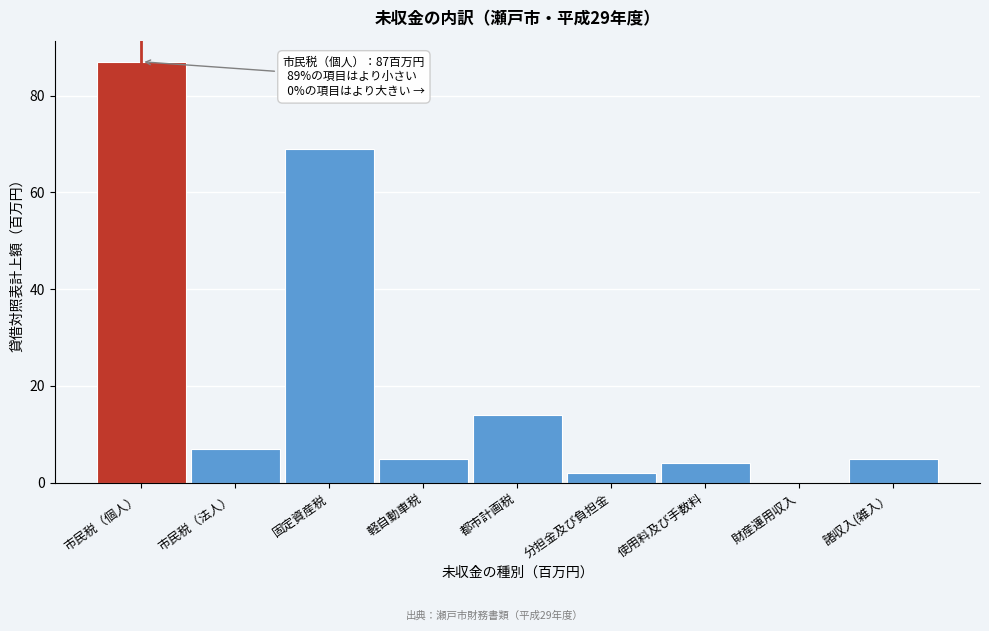

Reading right to left, transcribe all the data shown in this chart.

諸収入(雑入）=5	財産運用収入=0	使用料及び手数料=4	分担金及び負担金=2	都市計画税=14	軽自動車税=5	固定資産税=69	市民税（法人）=7	市民税（個人）=87